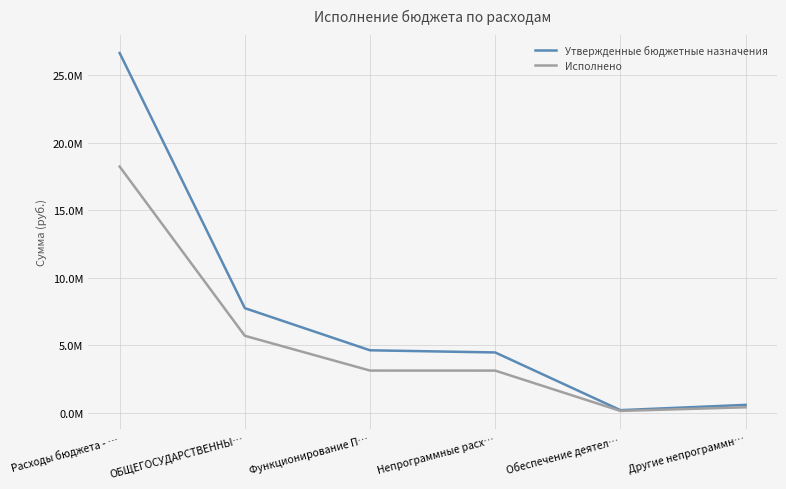

What is the highest value of the Утвержденные бюджетные назначения series?

26621738.5